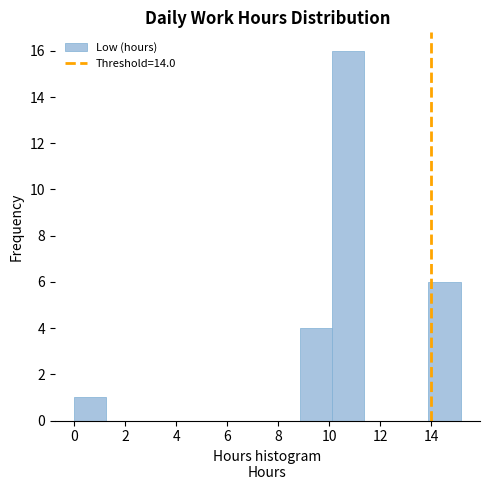

Reading left to right, transcribe this chart: for each bar, give the range it covers on the x-axis and its height. Neither the bar edges nor the heights are printed on the chart, so give them approximately, as read against the axes.

0.0 to 1.2: 1
1.2 to 2.6: 0
2.6 to 3.8: 0
3.8 to 5.0: 0
5.0 to 6.4: 0
6.4 to 7.6: 0
7.6 to 8.8: 0
8.8 to 10.2: 4
10.2 to 11.4: 16
11.4 to 12.6: 0
12.6 to 13.8: 0
13.8 to 15.2: 6